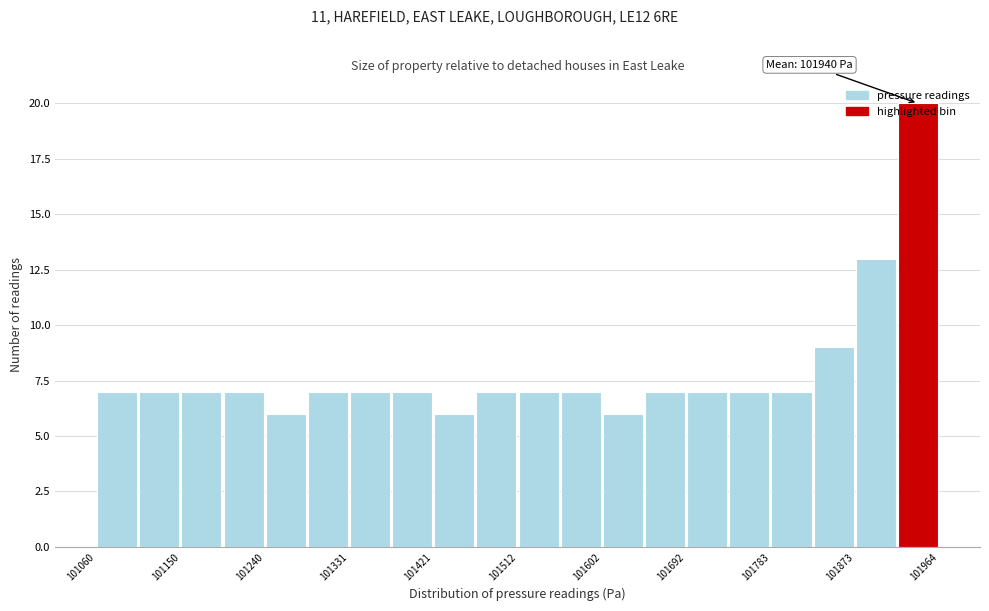

Over which range of the x-axis is the bar tallest?

101920 to 101960